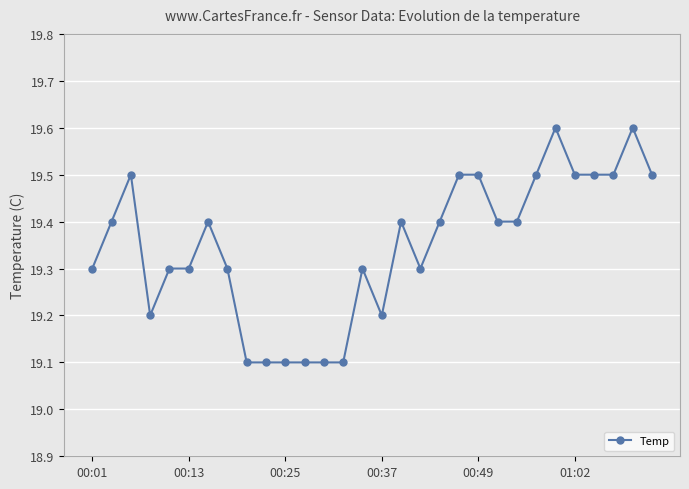

Count the values in the range 19 to 20.

30